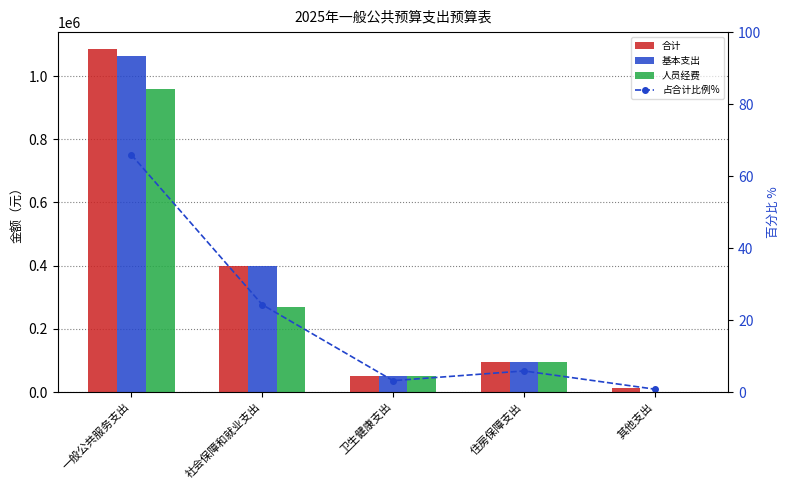

What is the total value across all series at 一般公共服务支出?

3108686.4